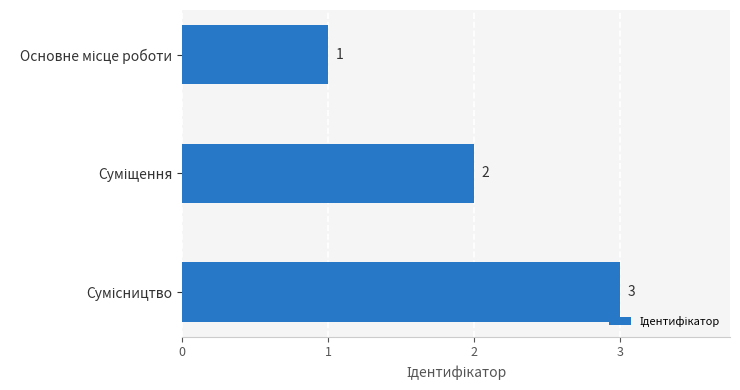

What is the value of the 2nd bar from the top?

2